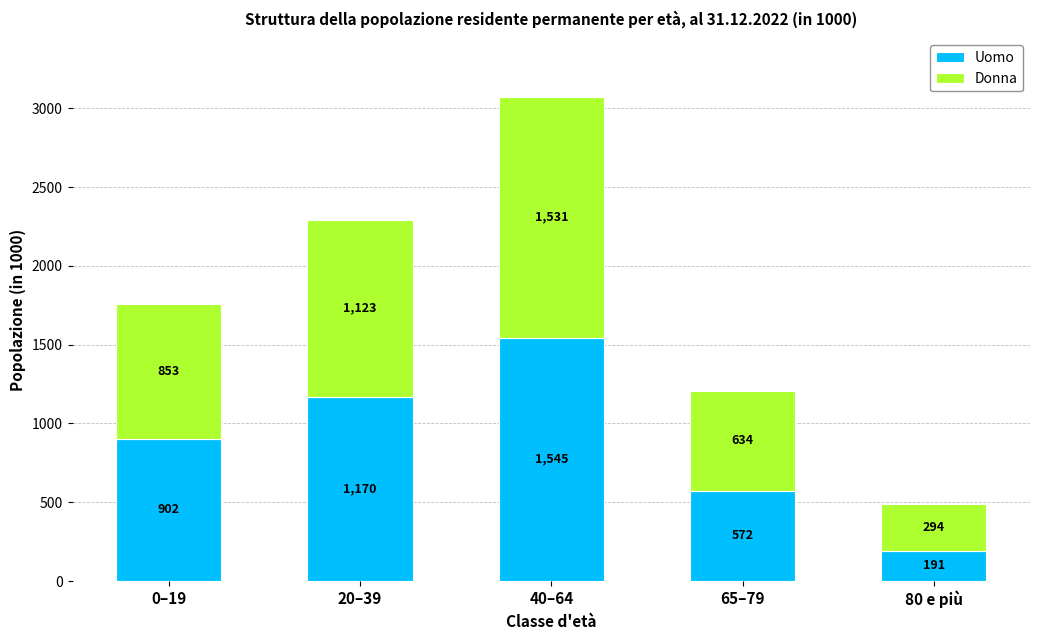

Are the bars grouped side by side (vs. stacked)?

No